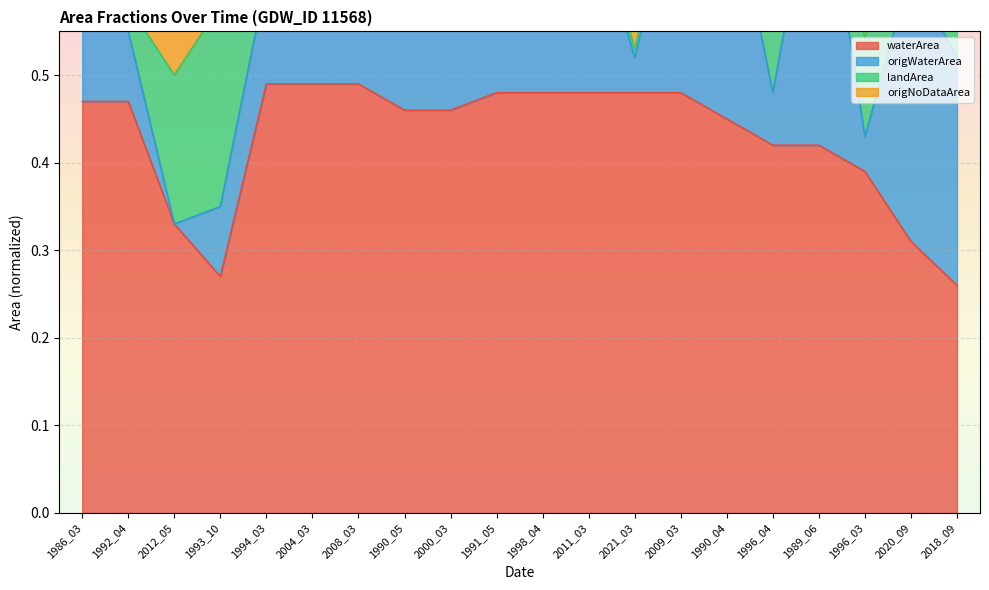

True or false: origWaterArea and waterArea intersect in this chart.

False